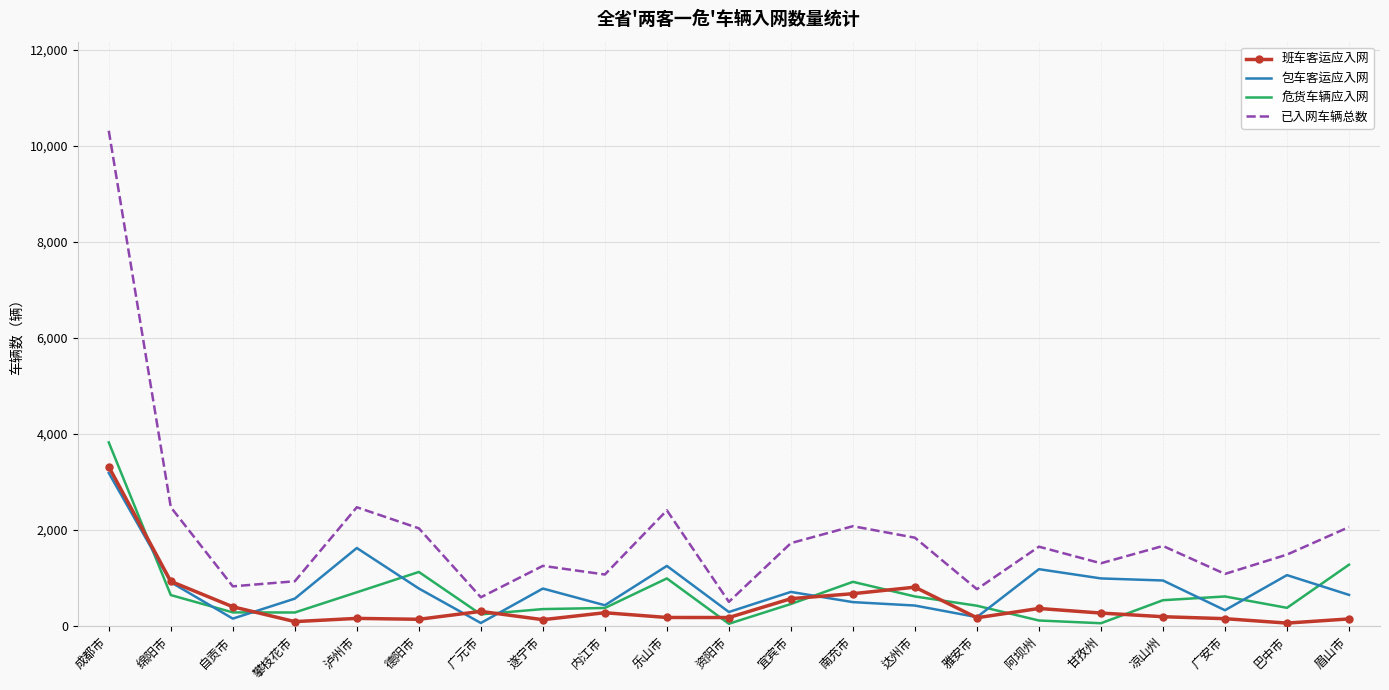

At which label does 已入网车辆总数 reach its peak?

成都市